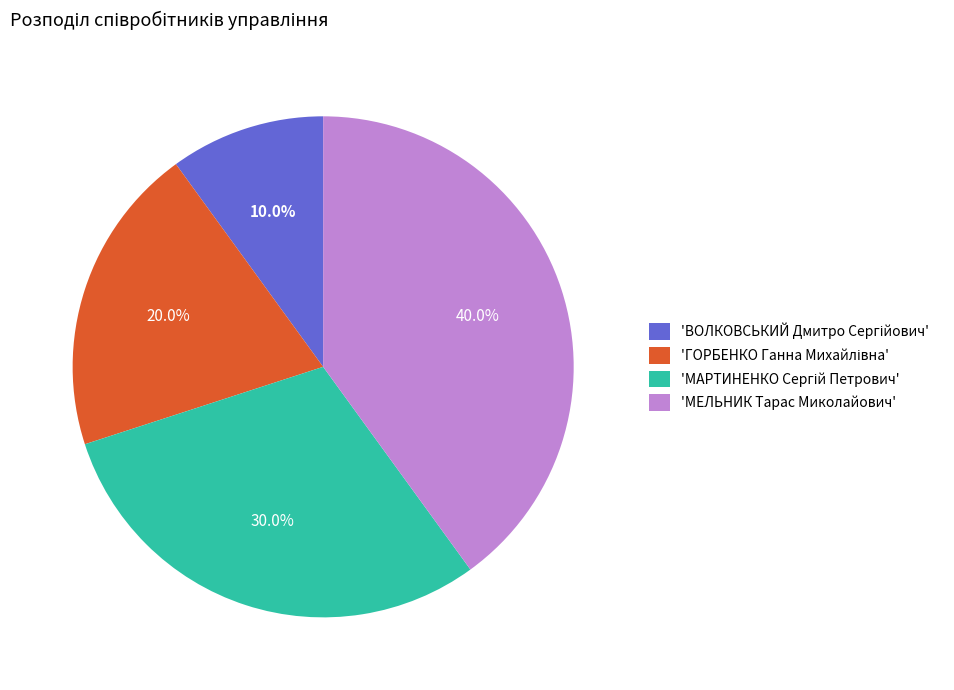

Which slice is the largest?

'МЕЛЬНИК Тарас Миколайович'